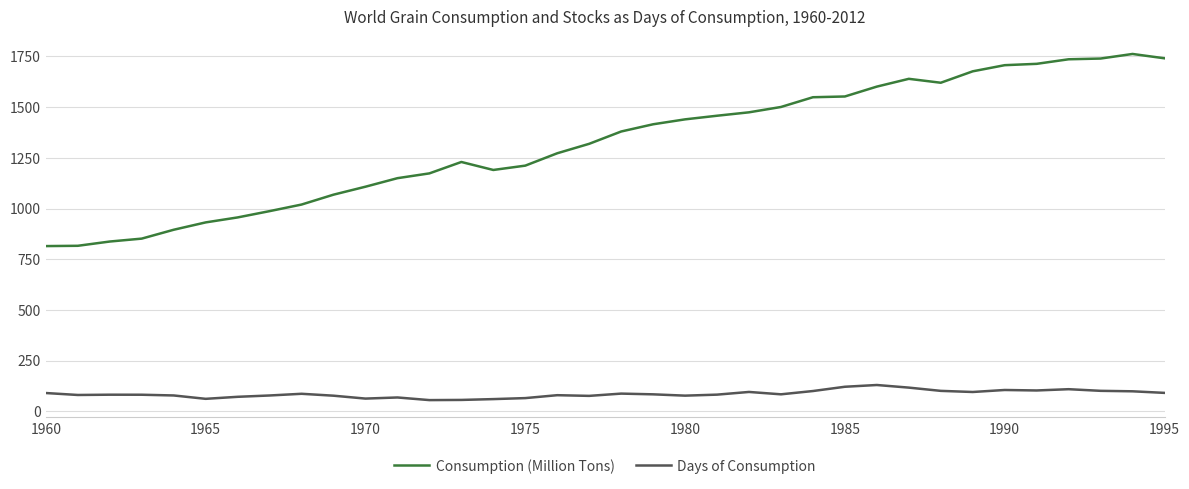

Does the chart display data point markers on the line(s)?

No